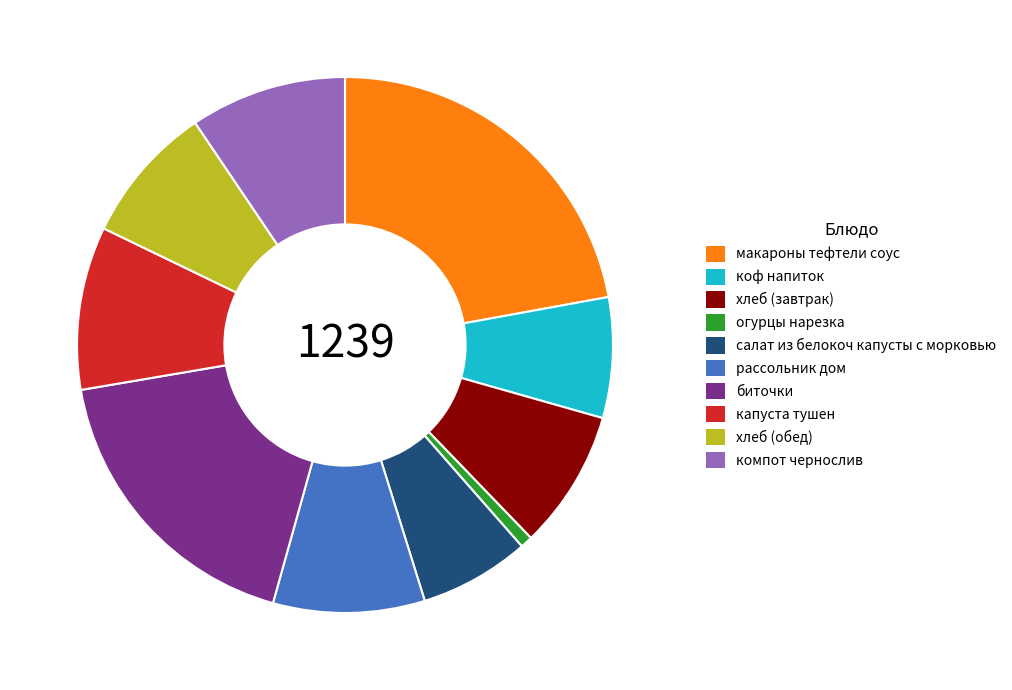

Does any single category account for the majority?

No